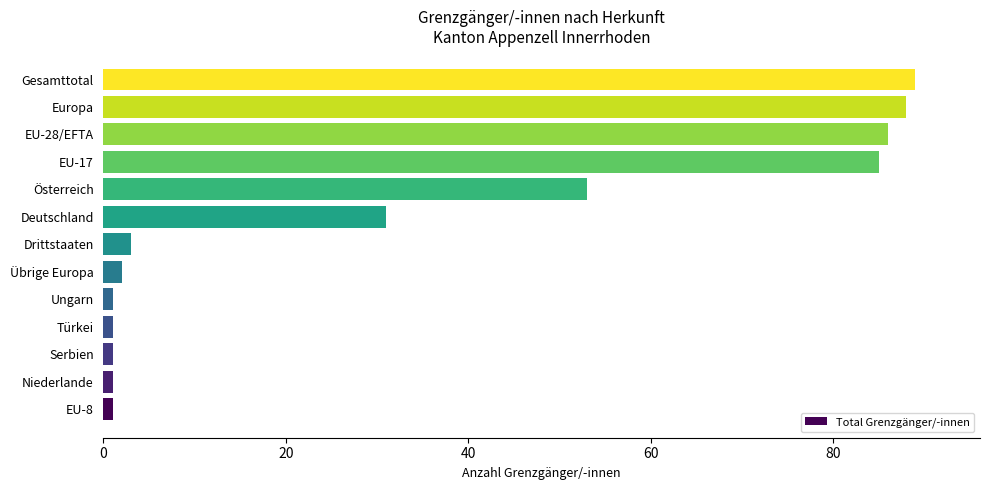

What is the sum of the values at EU-17 and Europa?

173